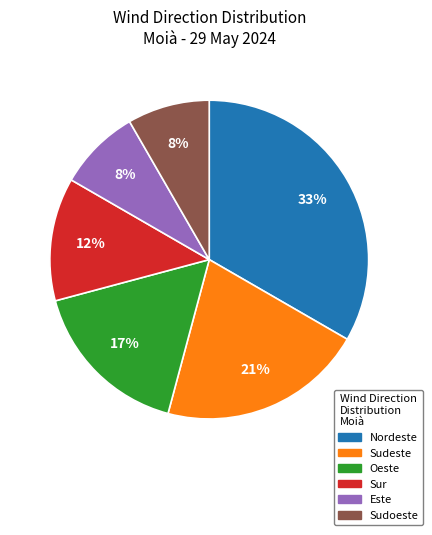

How many slices are in this pie chart?

6